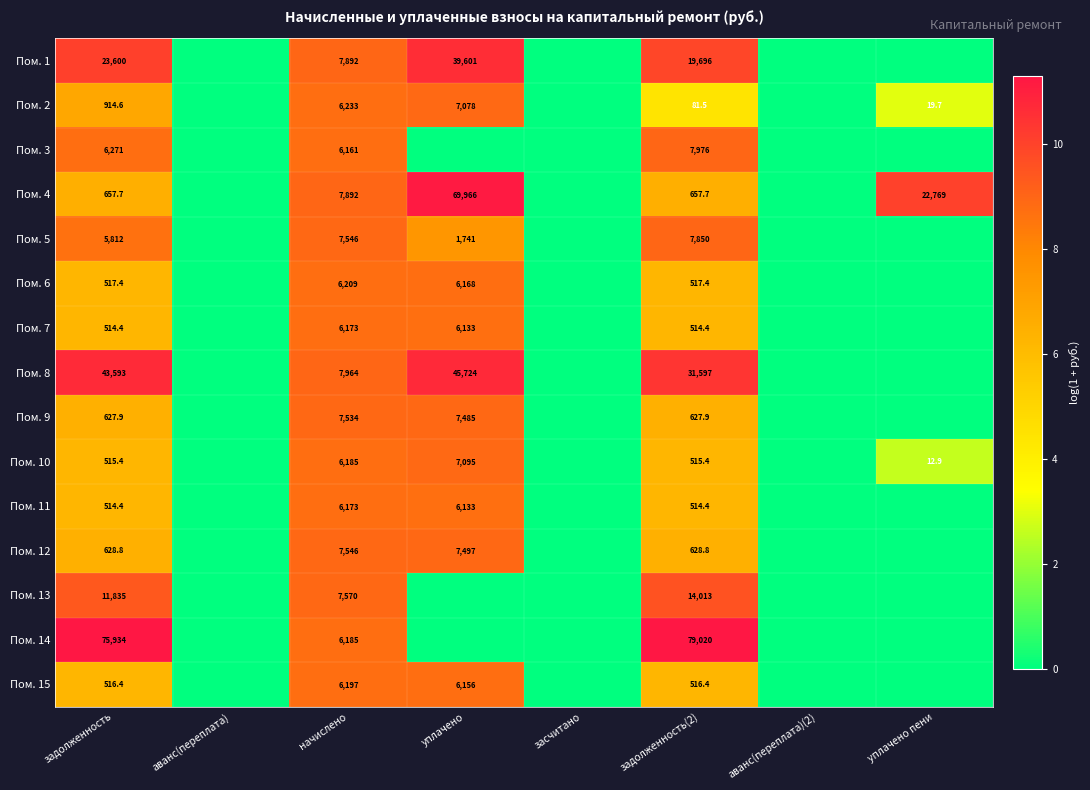

True or false: Пом. 15 has a value of 6156.0 at уплачено.

True